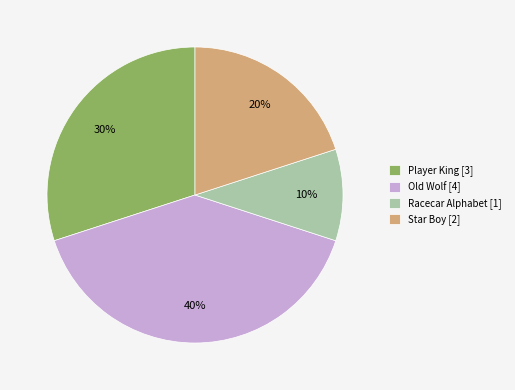

Is there any slice that represents more than half of the pie?

No